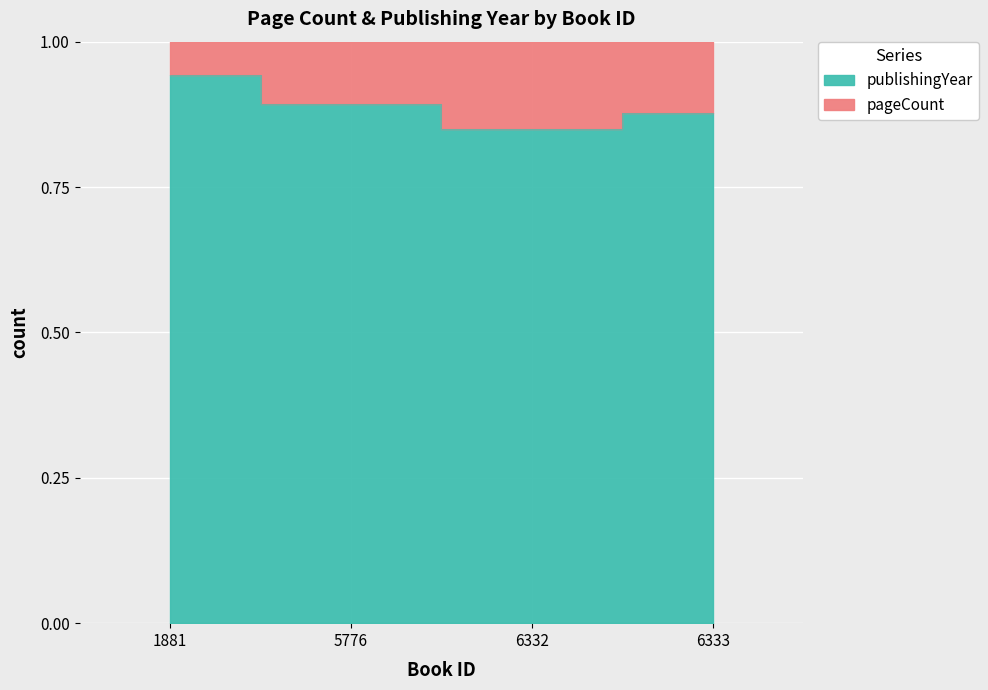

The value at 6332 is 0.6. True or false?

False